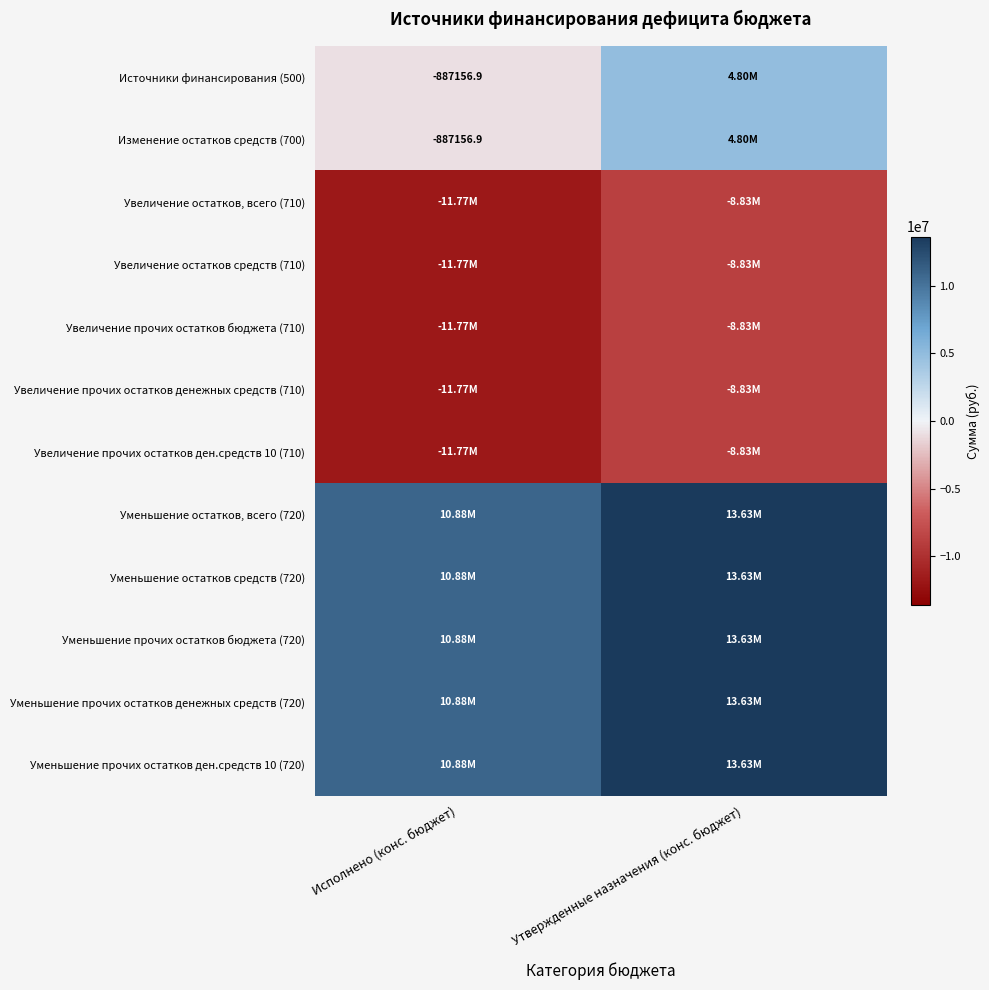

What is the smallest value displayed?

-11765157.5